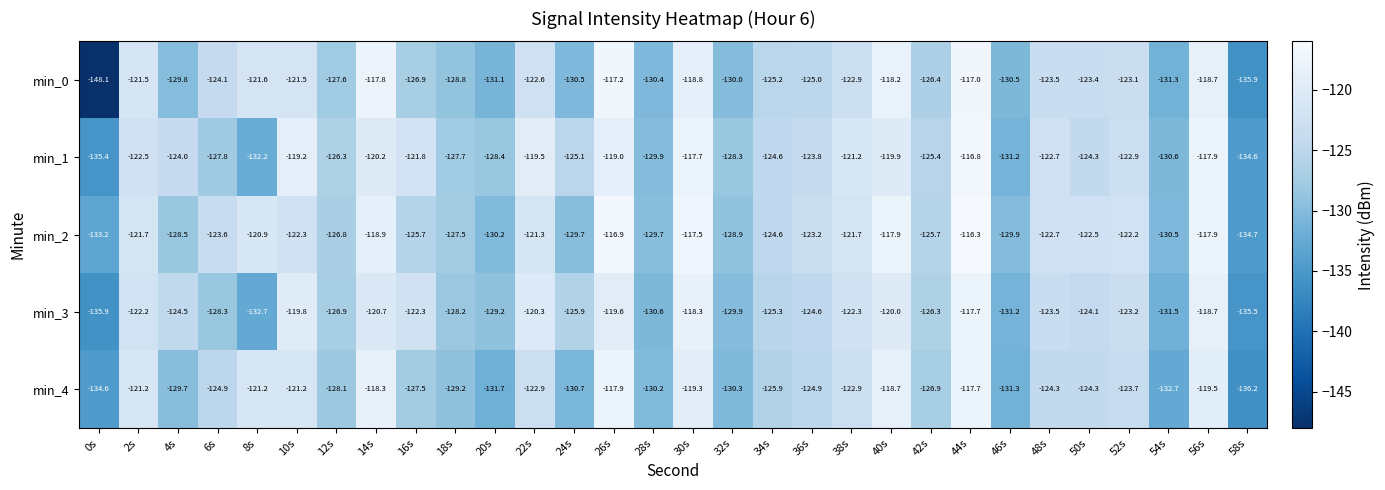

Rank the series at 42s from highest to lowest value.

min_1, min_2, min_3, min_0, min_4